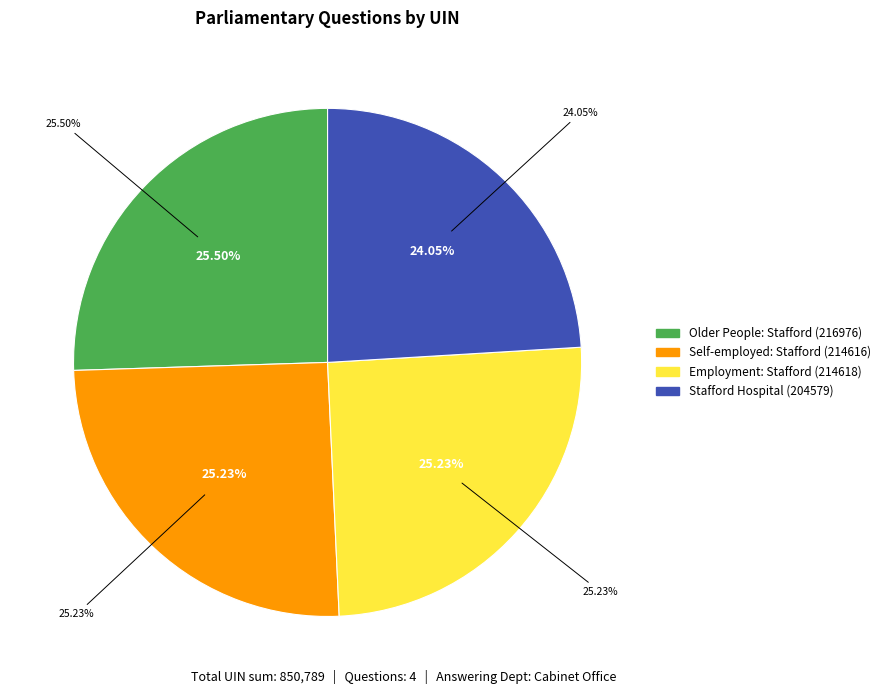

Count the number of slices in the pie.

4